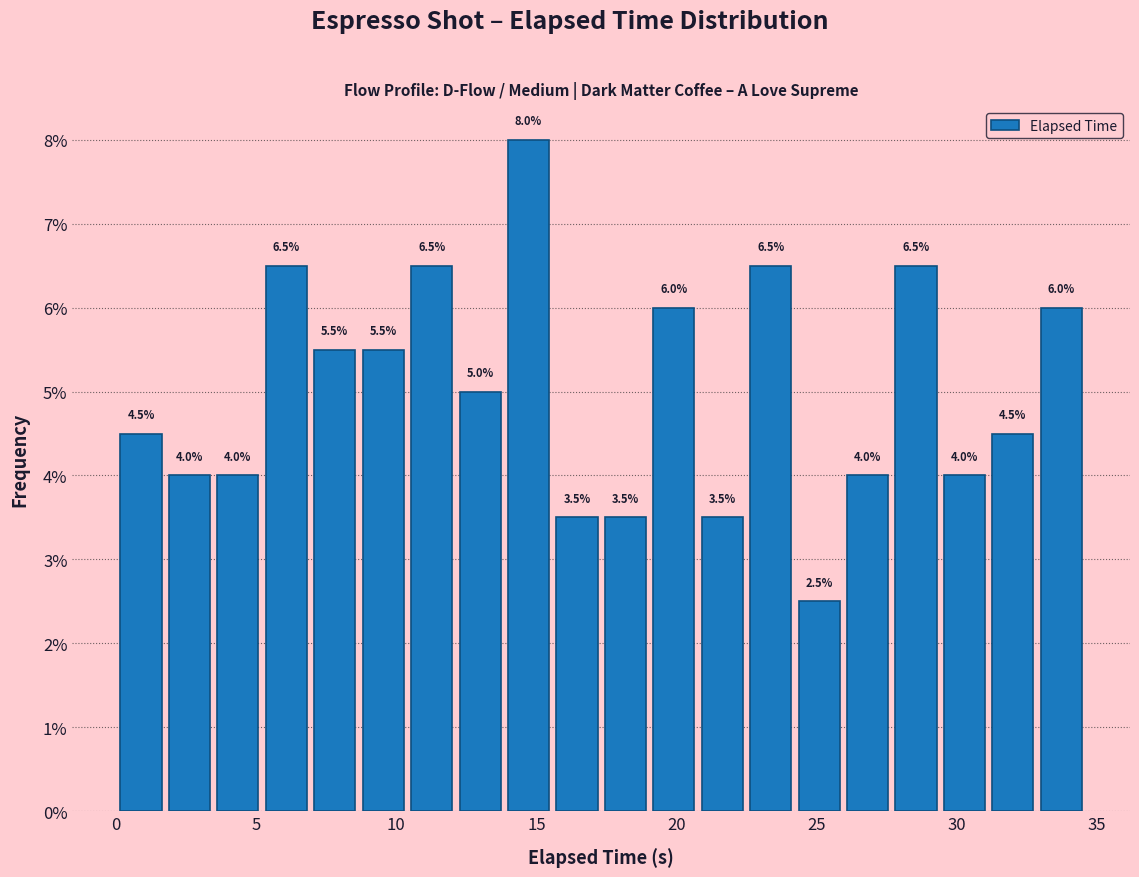

Around what value on the x-axis is the tallest bar? Give the approximate position of its centre, as read against the axis.

14.5